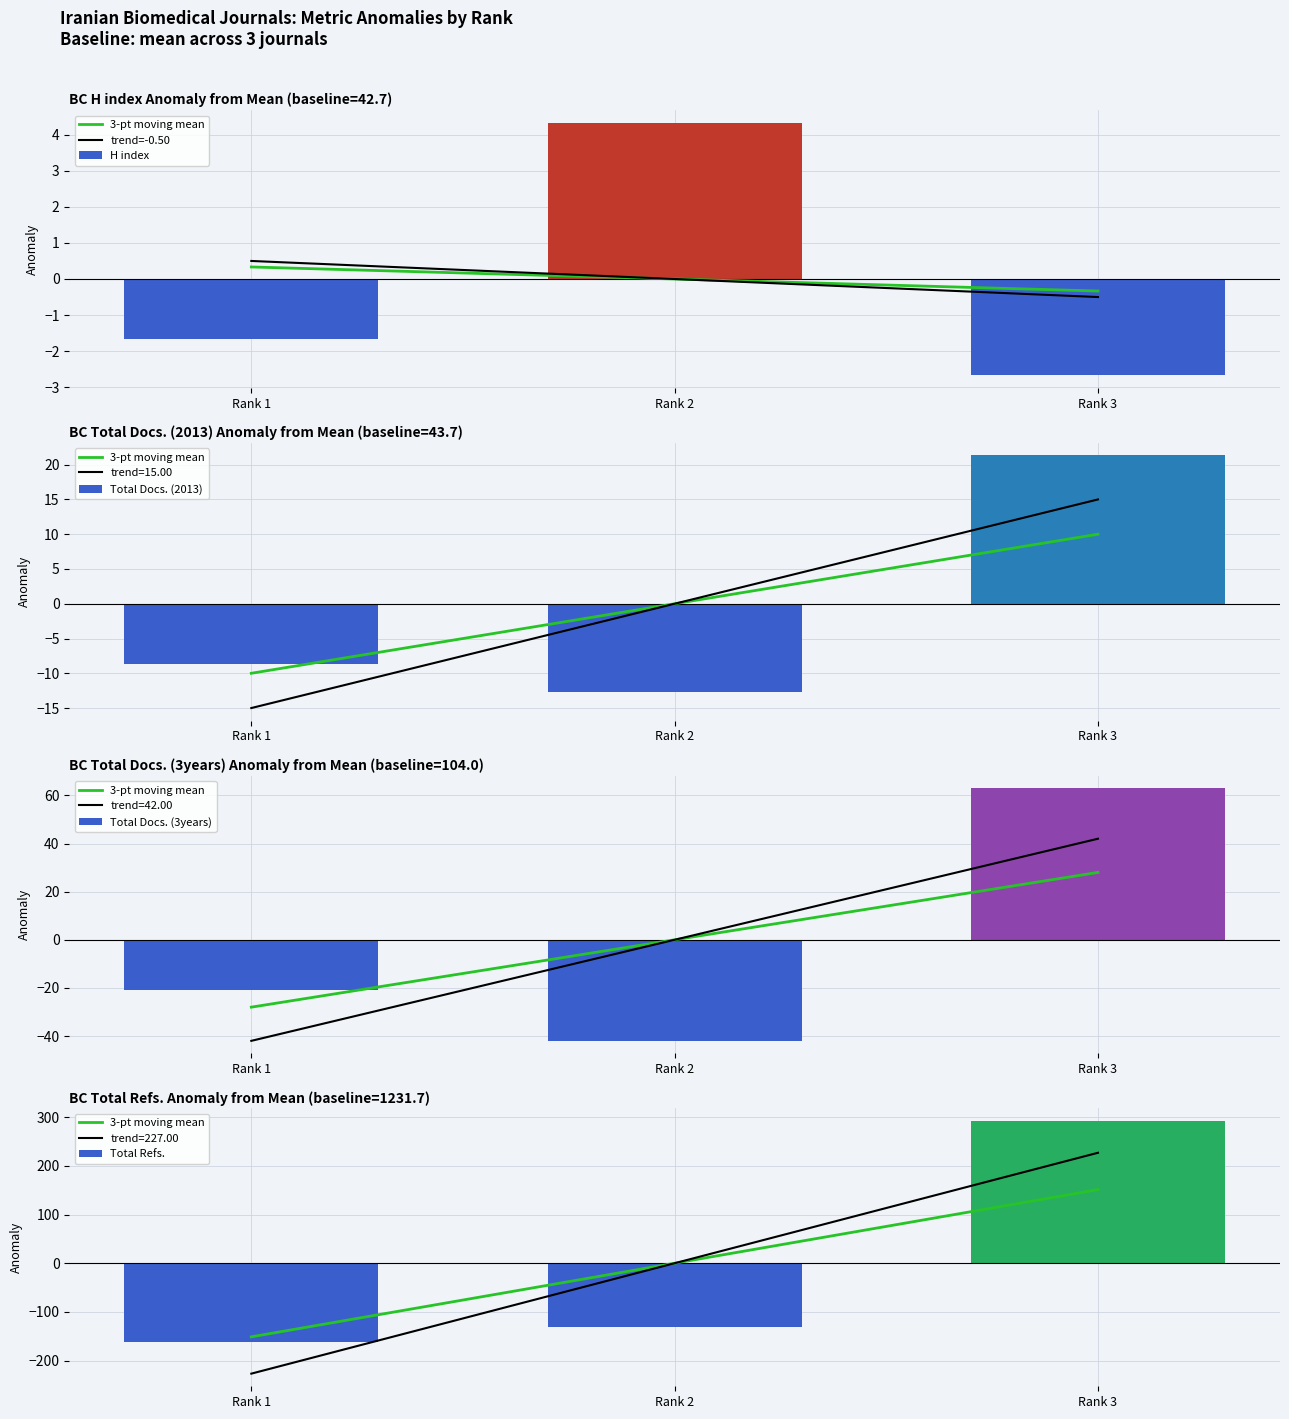

How many values in the Total Docs. (2013) series are below -8?

2